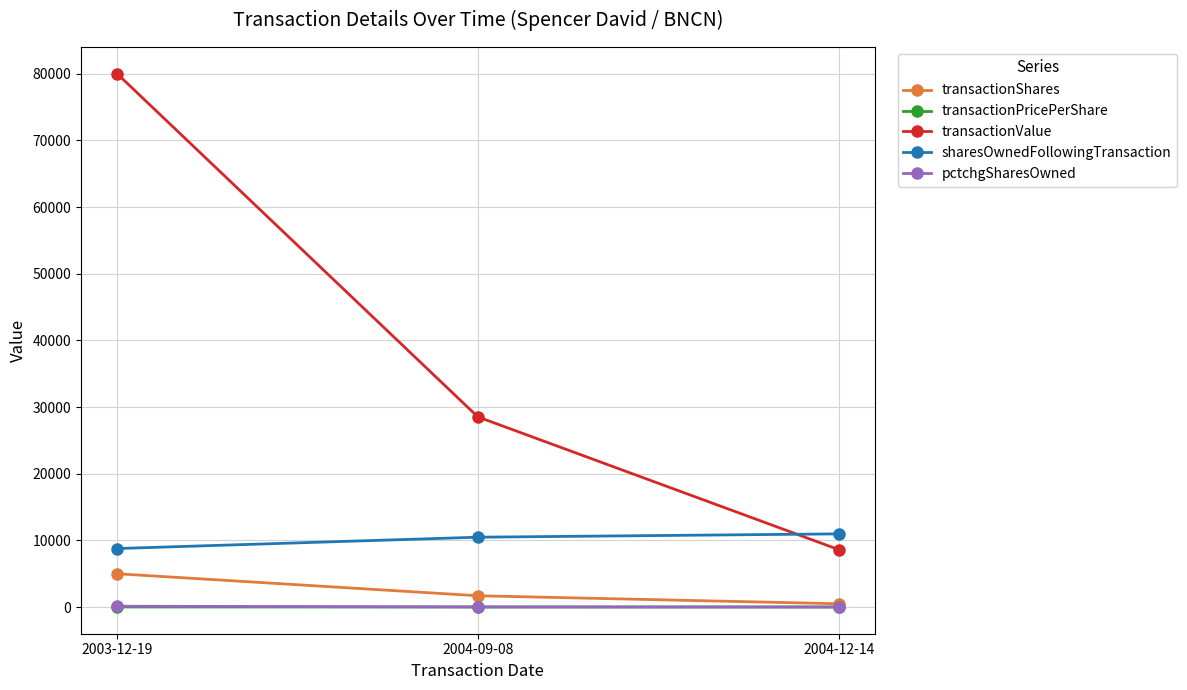

What are all the series names shown in the legend?

transactionShares, transactionPricePerShare, transactionValue, sharesOwnedFollowingTransaction, pctchgSharesOwned